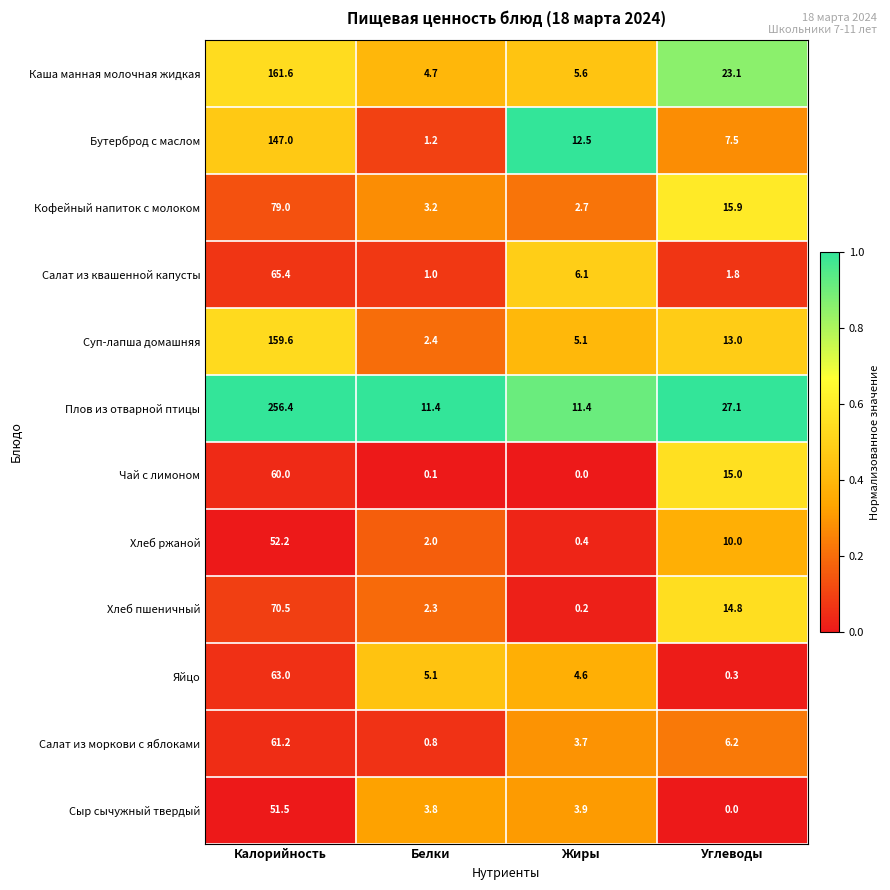

At Углеводы, list the series in order from smallest to largest.

Сыр сычужный твердый, Яйцо, Салат из квашенной капусты, Салат из моркови с яблоками, Бутерброд с маслом, Хлеб ржаной, Суп-лапша домашняя, Хлеб пшеничный, Чай с лимоном, Кофейный напиток с молоком, Каша манная молочная жидкая, Плов из отварной птицы